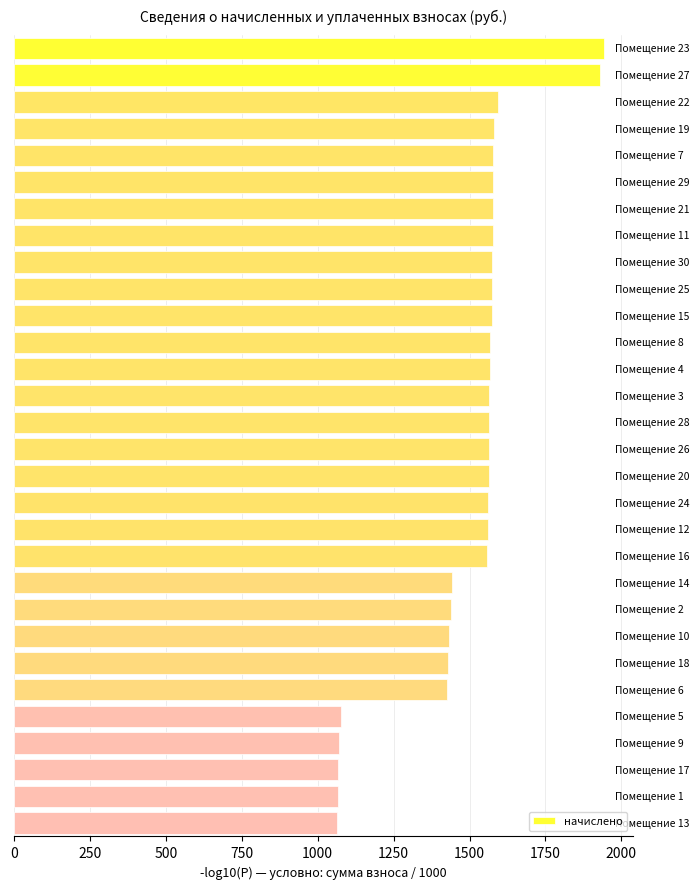

What is the greatest value displayed?

1941.1